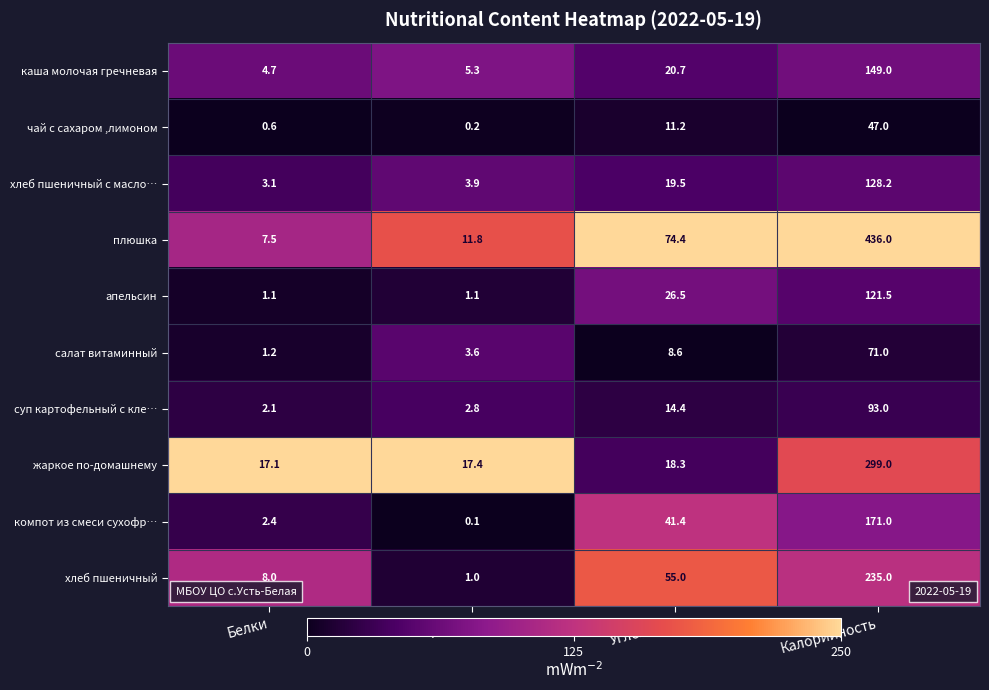

What is the total value across all series at Углеводы?

290.0